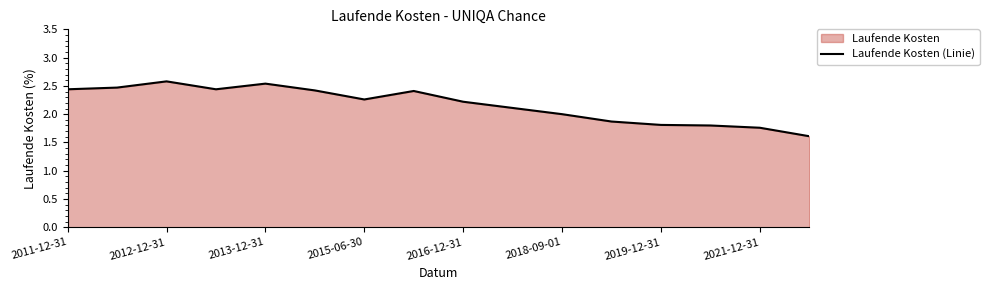

What is the greatest value displayed?

2.6